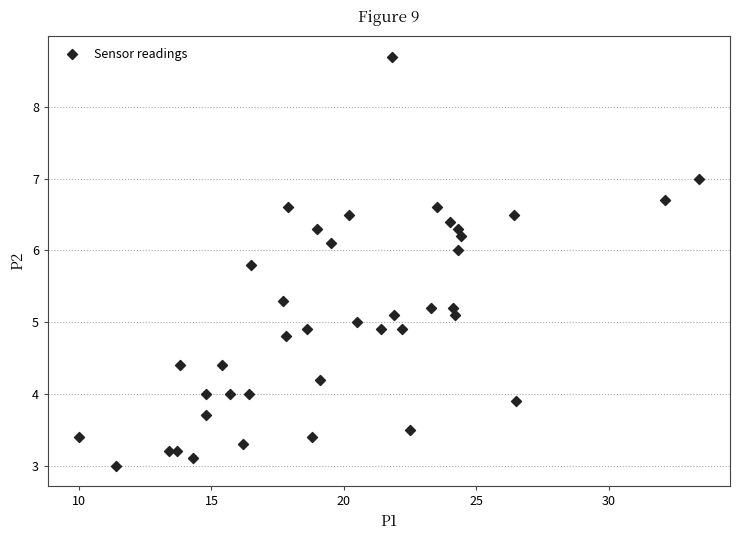

What is the range of Y values (max minus min)?

5.7